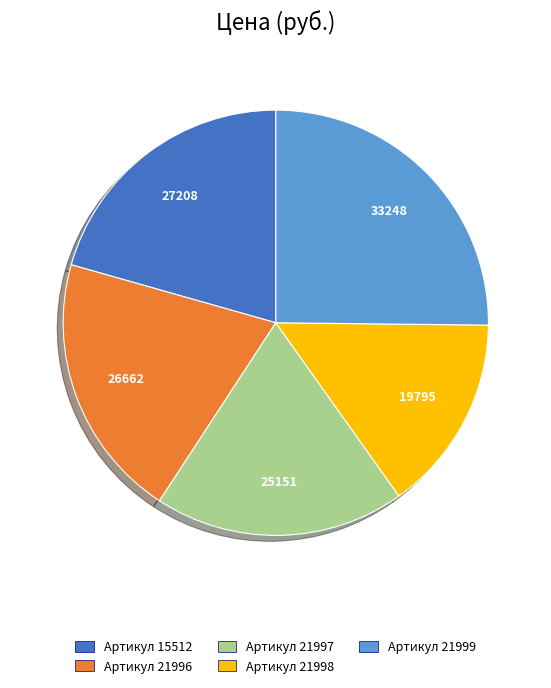

How many segments does this pie chart have?

5